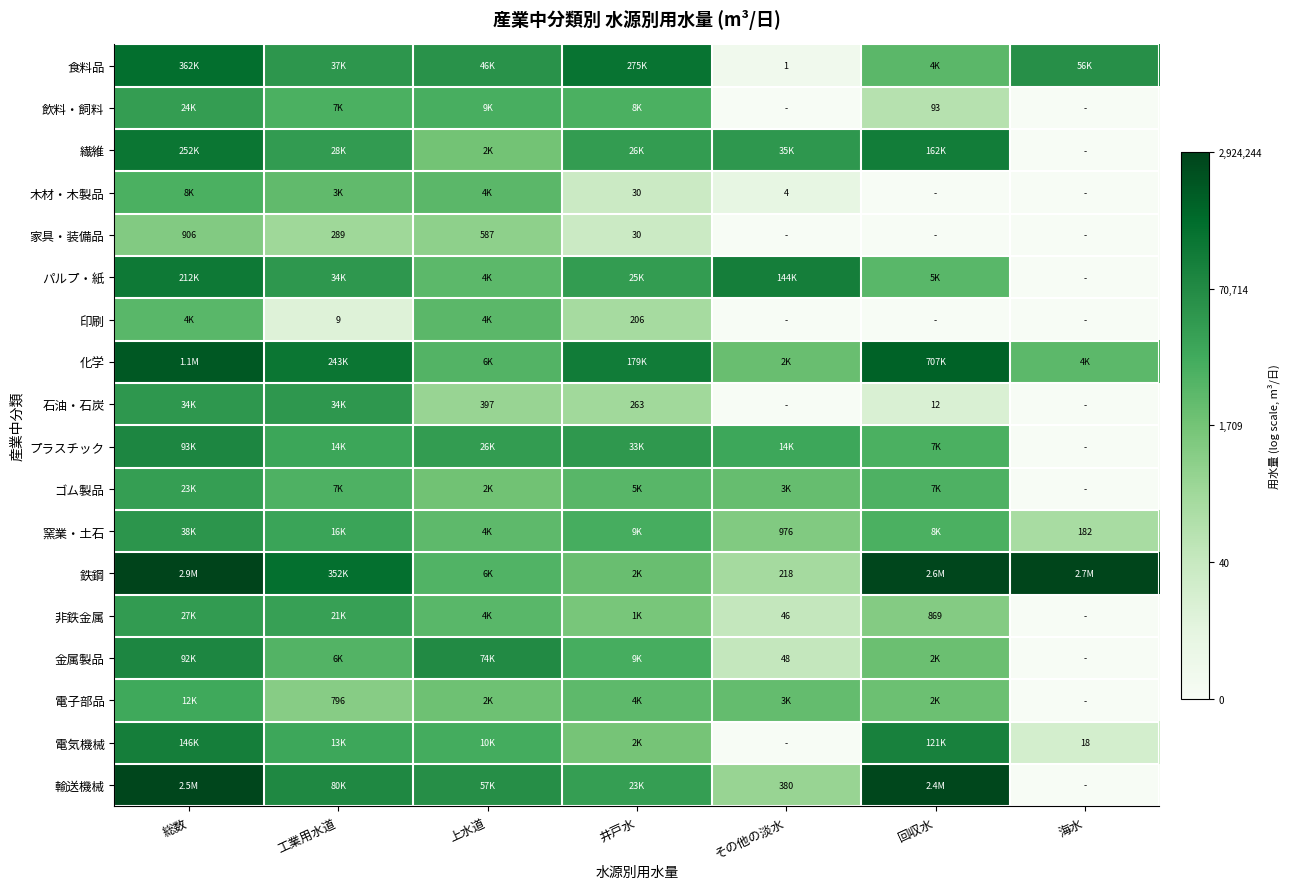

Is it true that 印刷 equals 12.8 at 総数?

False